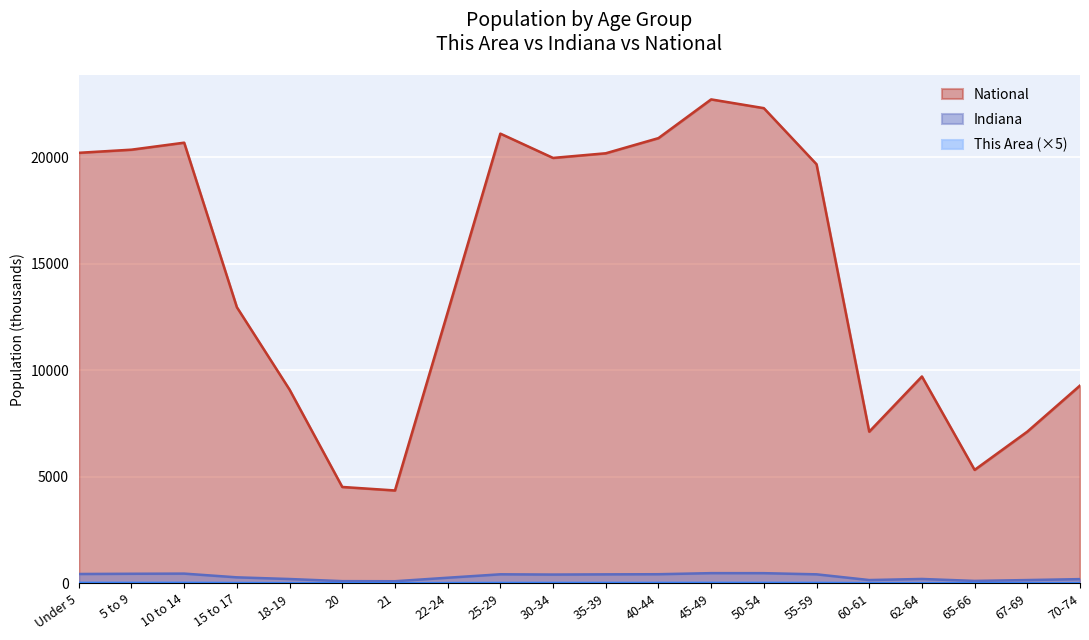

Is the value of This Area at 5 to 9 greater than the value of Indiana at 40-44?

No